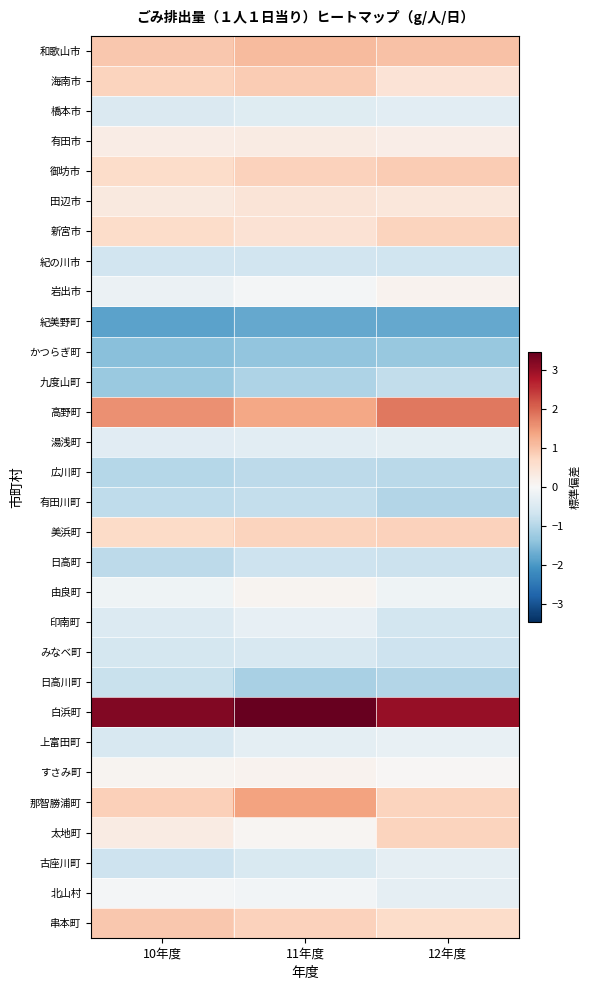

At how many categories does at least one series exceed 1?

3